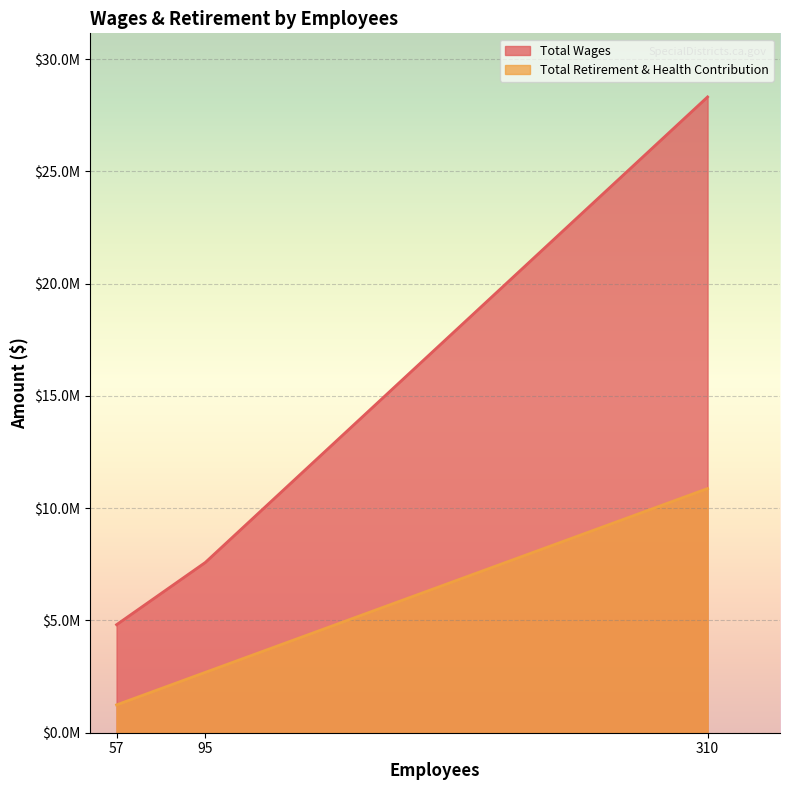

Reading left to right, transcribe all the data shown in this chart.

Total Wages: 310=28313246	95=7582923	57=4810861
Total Retirement & Health Contribution: 310=10873517	95=2688426	57=1239568